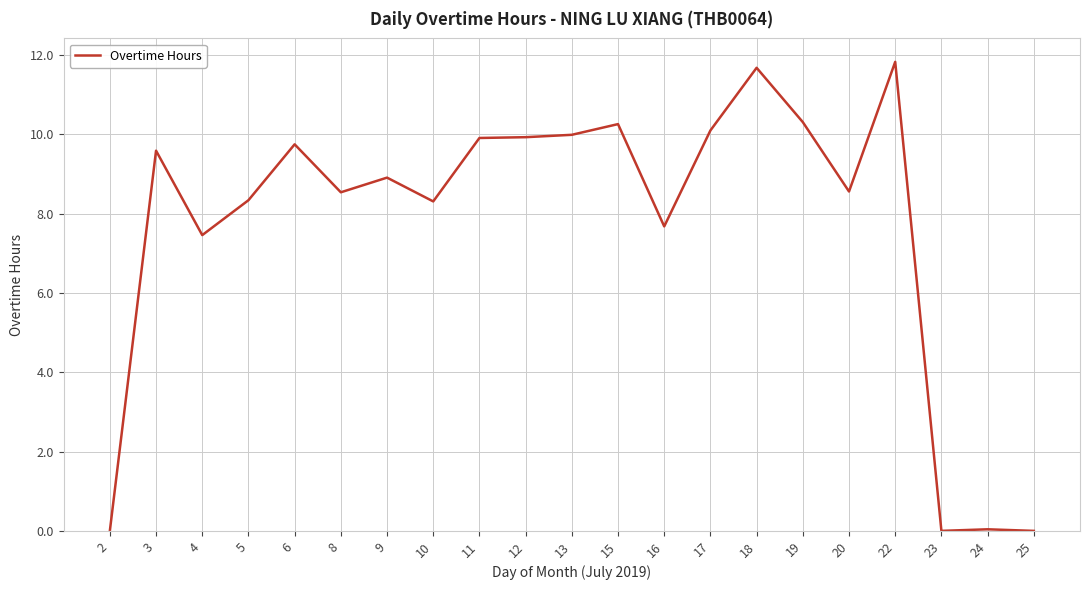

True or false: the data shows 9.8 at 6.

True